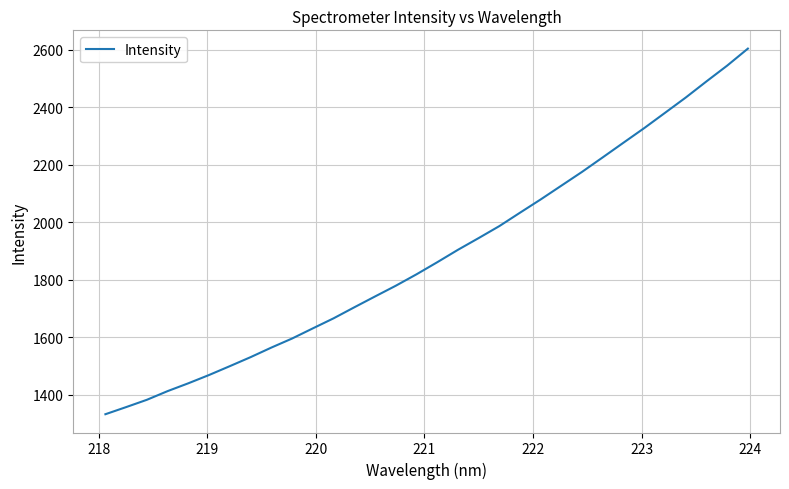

What is the average value?

1885.5